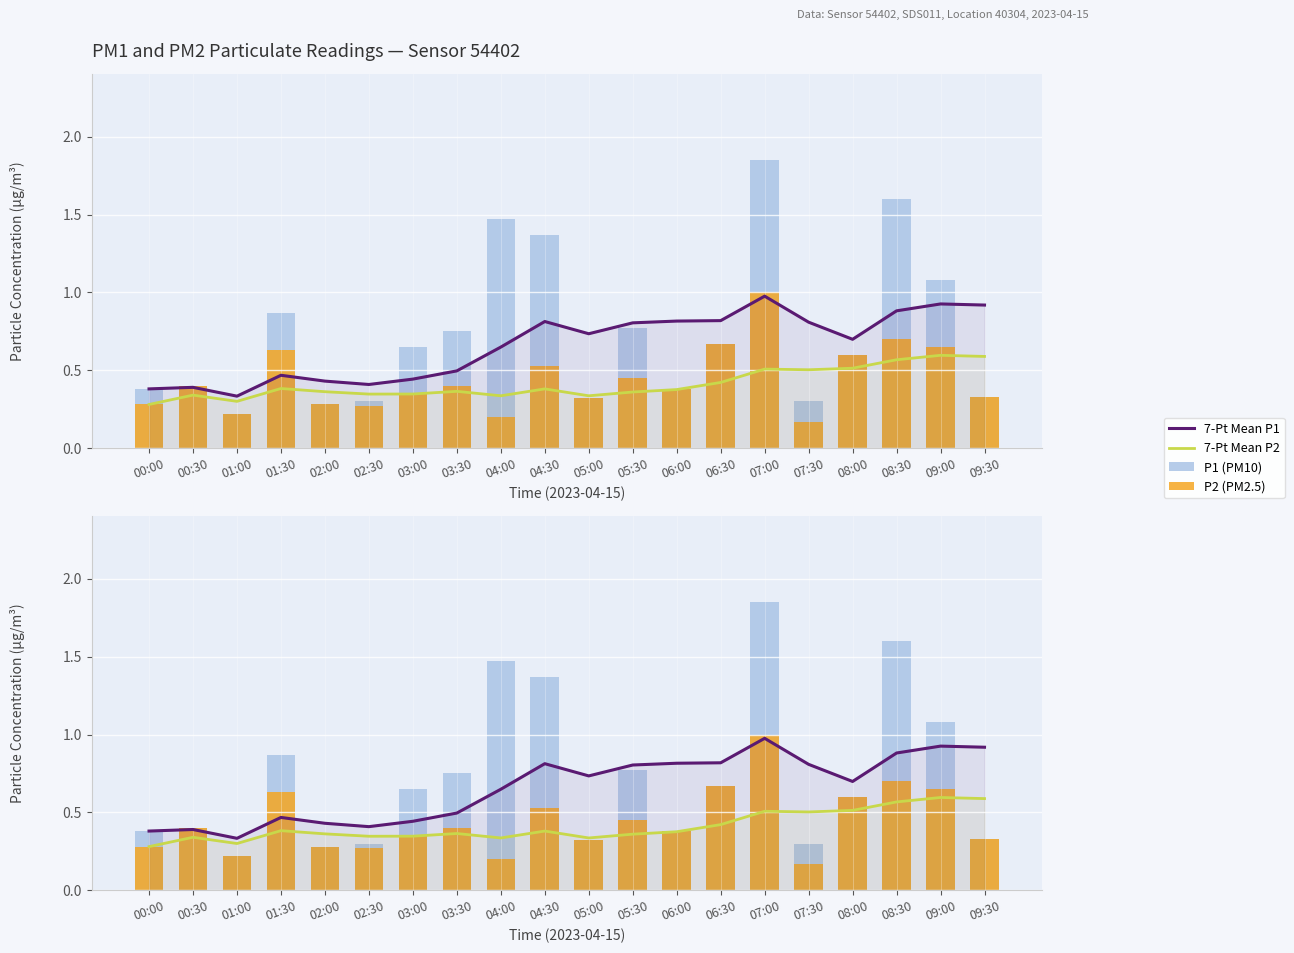

Reading left to right, transcribe all the data shown in this chart.

7-Pt Mean P1: 00:00=0.4	00:30=0.4	01:00=0.3	01:30=0.5	02:00=0.4	02:30=0.4	03:00=0.4	03:30=0.5	04:00=0.6	04:30=0.8	05:00=0.7	05:30=0.8	06:00=0.8	06:30=0.8	07:00=1.0	07:30=0.8	08:00=0.7	08:30=0.9	09:00=0.9	09:30=0.9
7-Pt Mean P2: 00:00=0.3	00:30=0.3	01:00=0.3	01:30=0.4	02:00=0.4	02:30=0.3	03:00=0.3	03:30=0.4	04:00=0.3	04:30=0.4	05:00=0.3	05:30=0.4	06:00=0.4	06:30=0.4	07:00=0.5	07:30=0.5	08:00=0.5	08:30=0.6	09:00=0.6	09:30=0.6
P1 (PM10): 00:00=0.4	00:30=0.4	01:00=0.2	01:30=0.9	02:00=0.3	02:30=0.3	03:00=0.7	03:30=0.8	04:00=1.5	04:30=1.4	05:00=0.3	05:30=0.8	06:00=0.4	06:30=0.7	07:00=1.9	07:30=0.3	08:00=0.6	08:30=1.6	09:00=1.1	09:30=0.3
P2 (PM2.5): 00:00=0.3	00:30=0.4	01:00=0.2	01:30=0.6	02:00=0.3	02:30=0.3	03:00=0.3	03:30=0.4	04:00=0.2	04:30=0.5	05:00=0.3	05:30=0.5	06:00=0.4	06:30=0.7	07:00=1.0	07:30=0.2	08:00=0.6	08:30=0.7	09:00=0.7	09:30=0.3